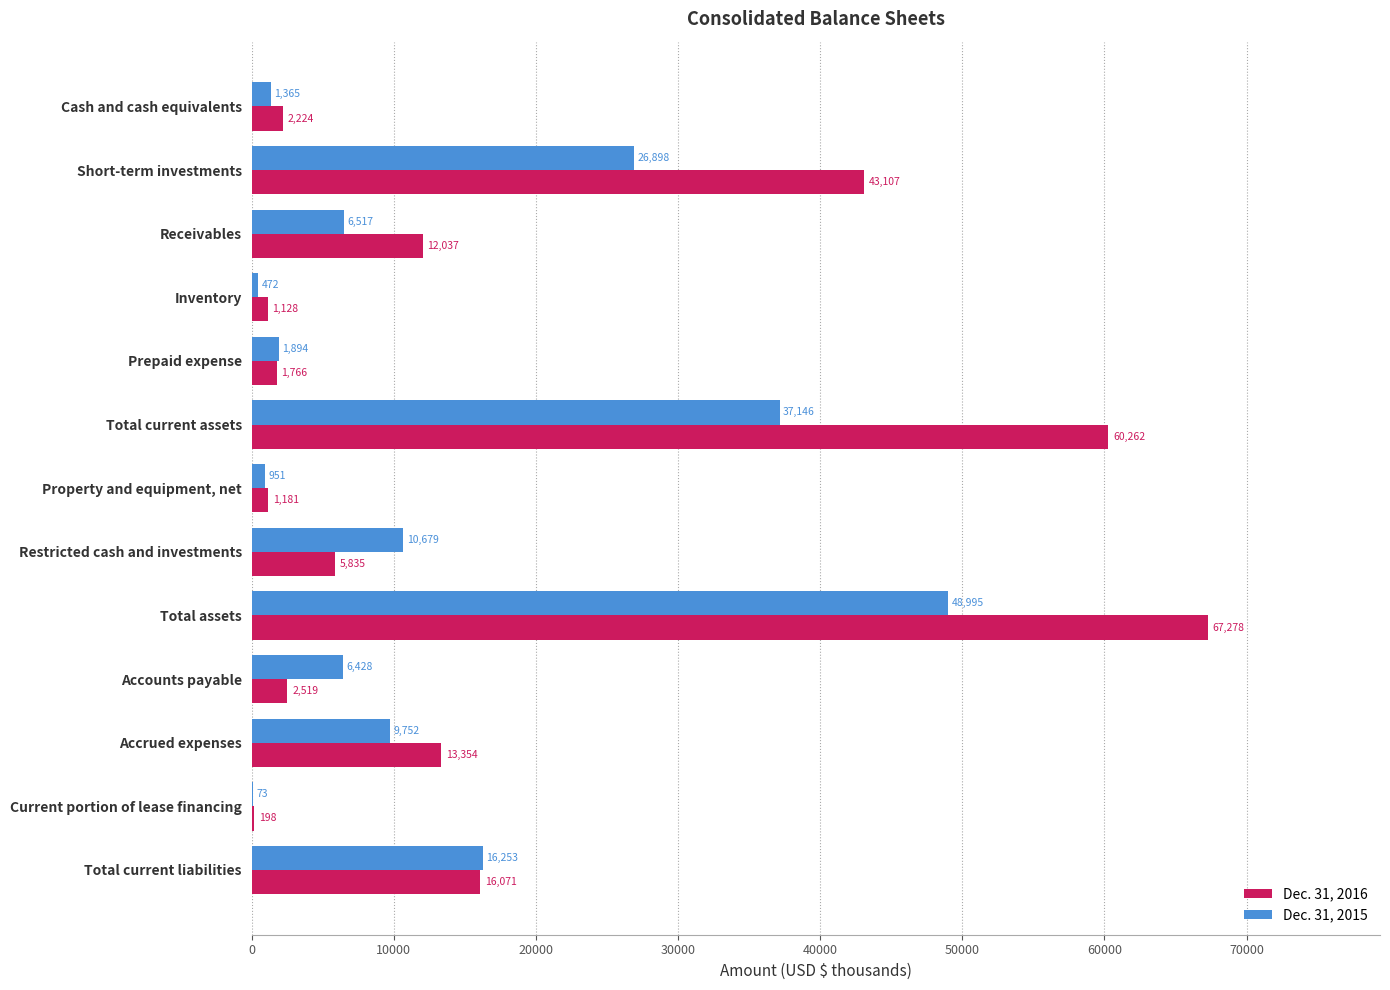

At which label does Dec. 31, 2015 reach its peak?

Total assets